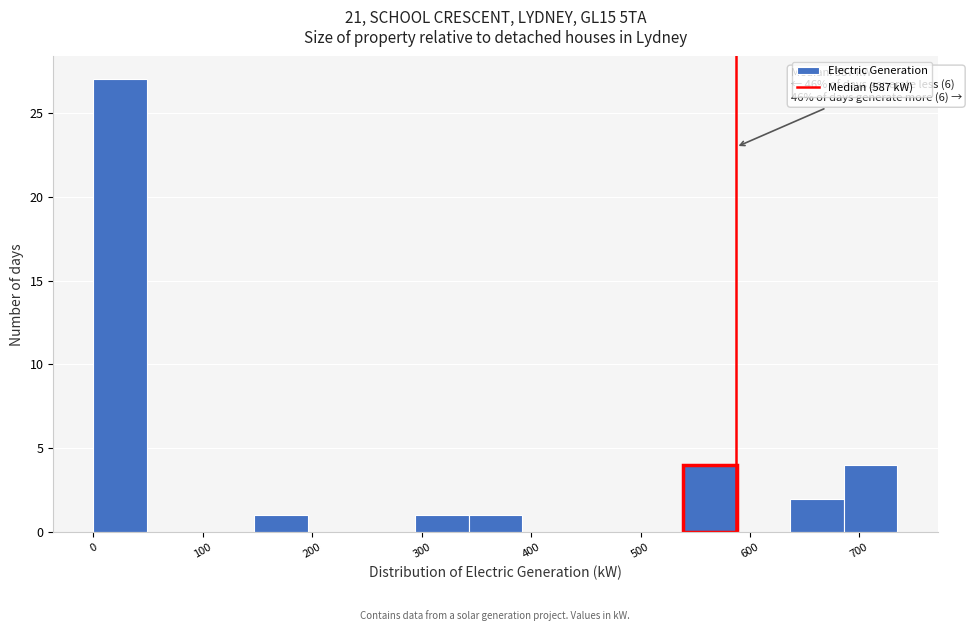

Over which range of the x-axis is the bar tallest?

0 to 50